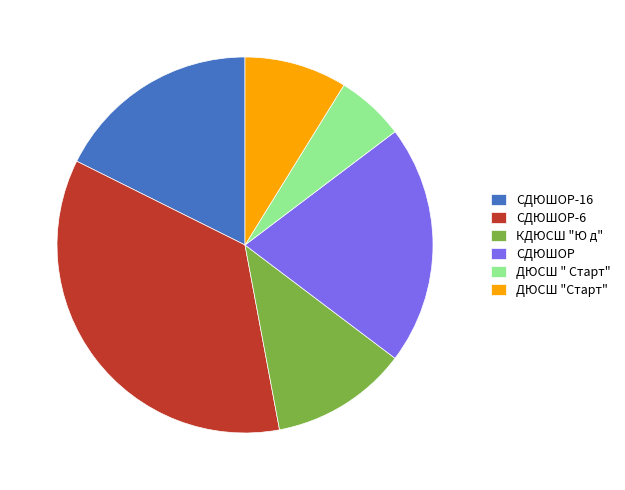

Is there any slice that represents more than half of the pie?

No